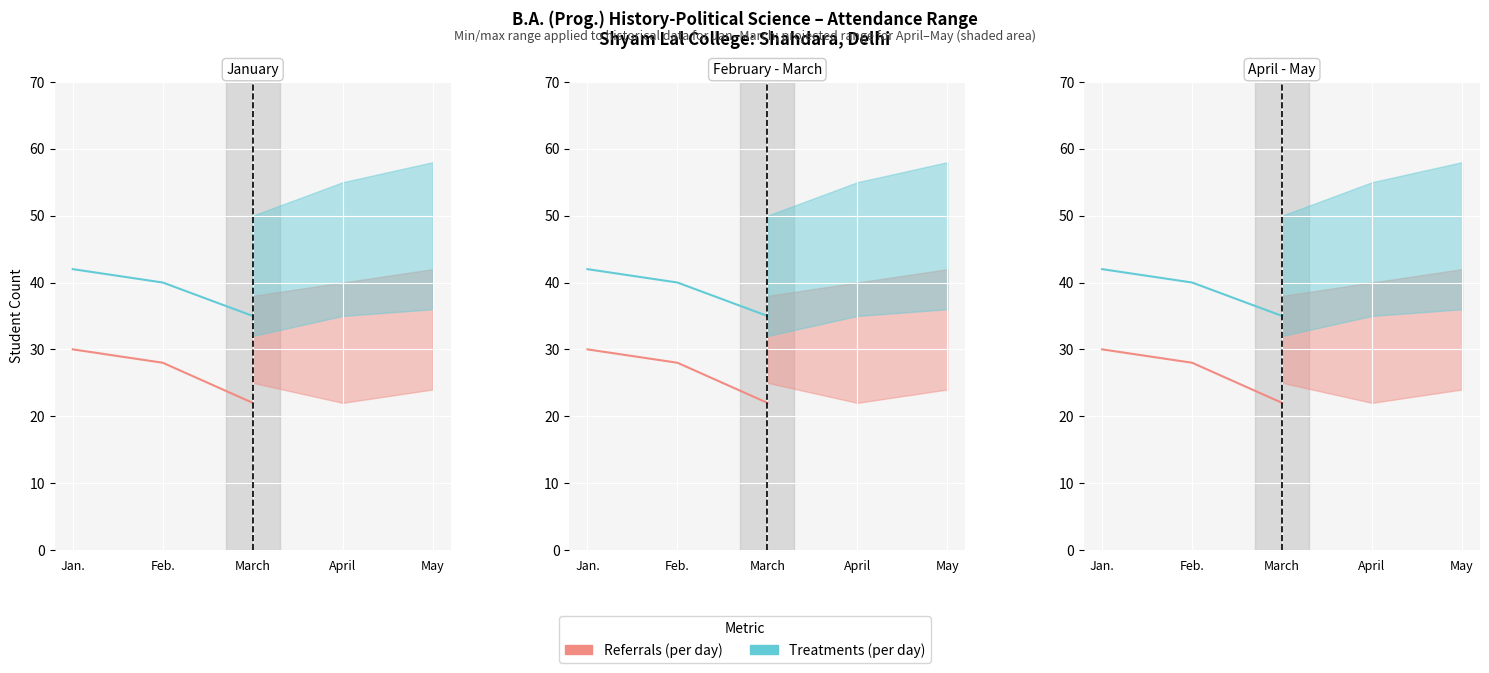

Where is Referrals (per day) nearest to the value 26?

Feb.